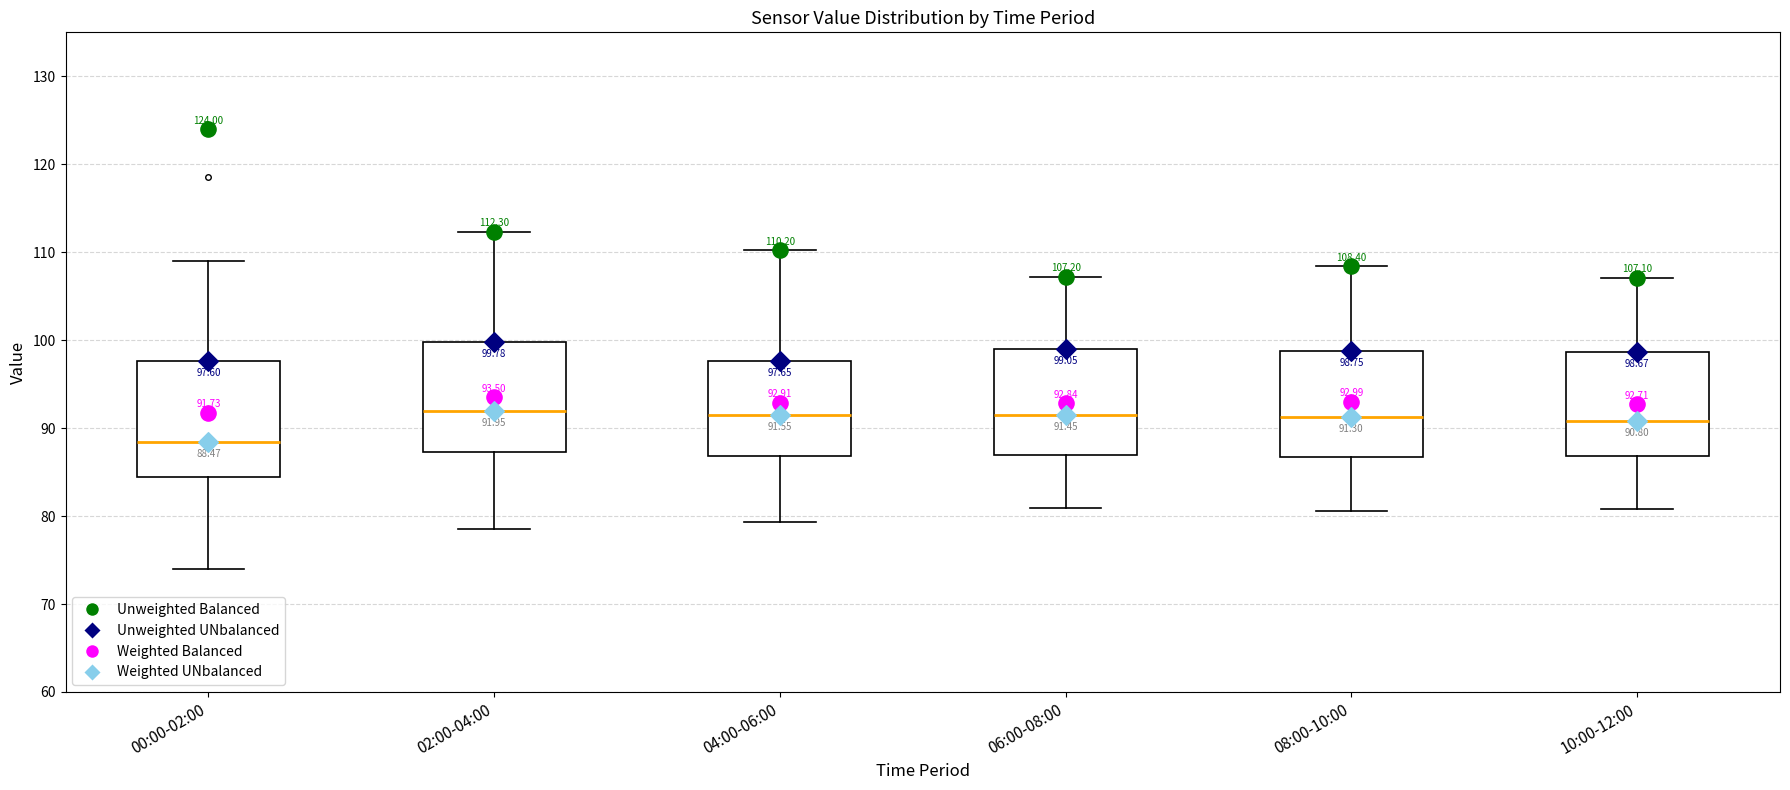

Which box's median line is the lowest?

00:00-02:00